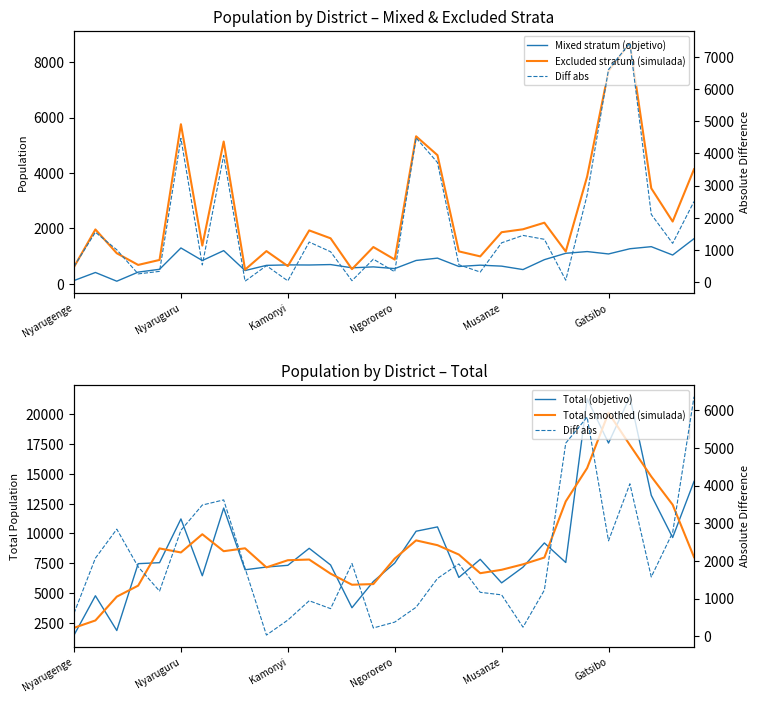

How many data points in Total (objetivo) are less than 7547?

15